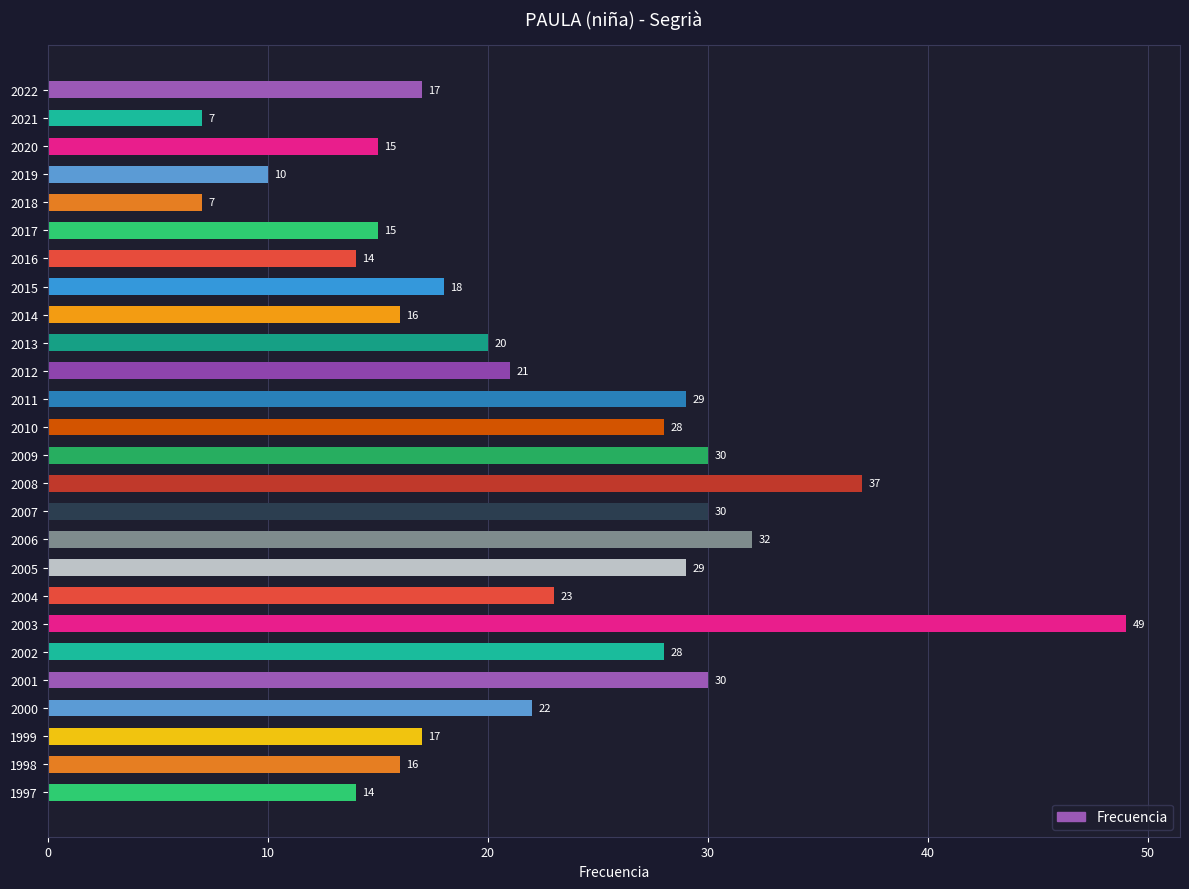

Approximately how many times larger is the value at 2022 compared to 2006?

0.5